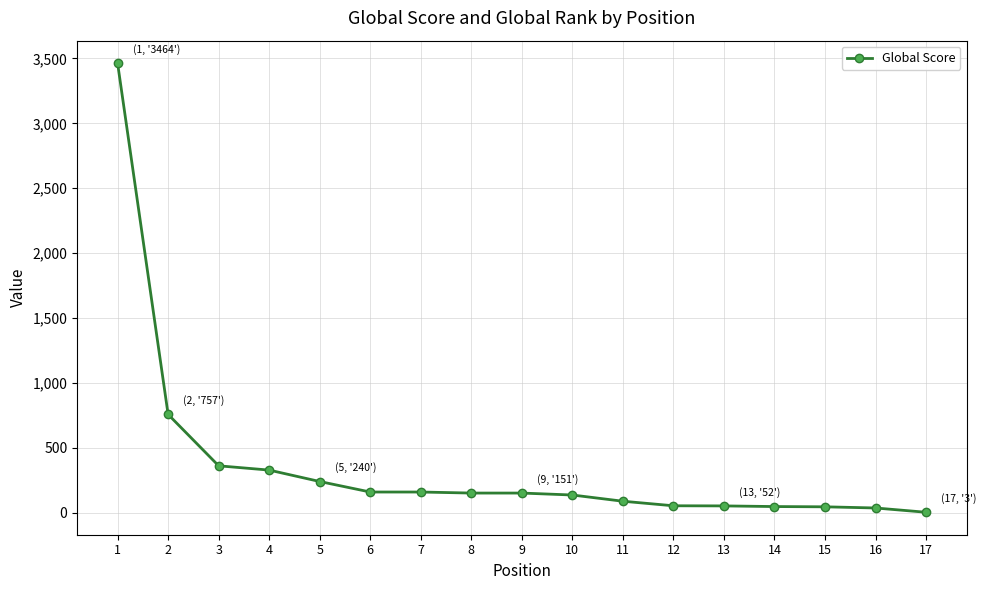

Is it true that the value at 8 is 151?

True